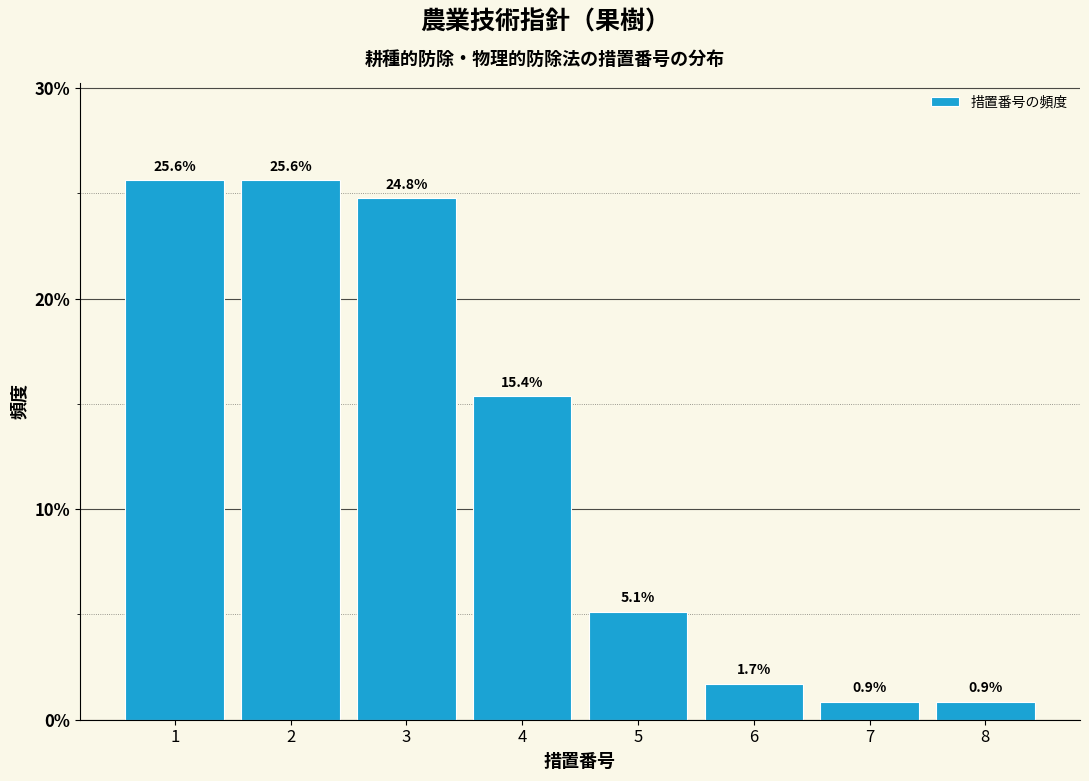

Reading left to right, what are all the values shown in this chart?

25.6	25.6	24.8	15.4	5.1	1.7	0.9	0.9